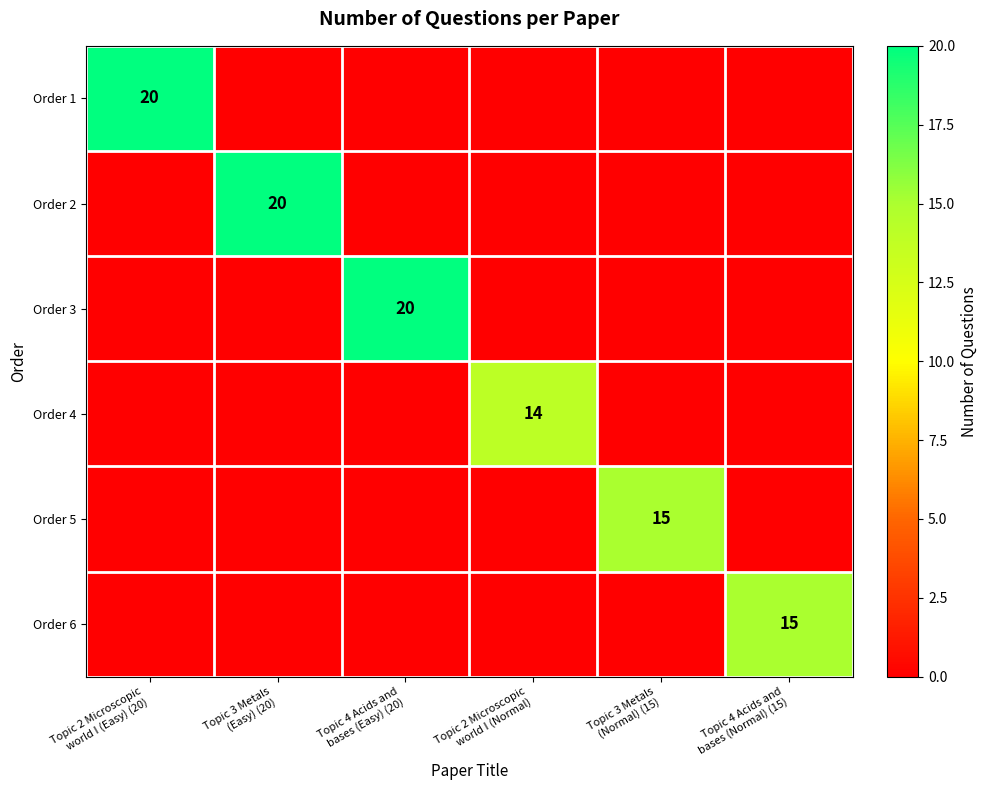

How many positive values does the Order 6 series have?

1